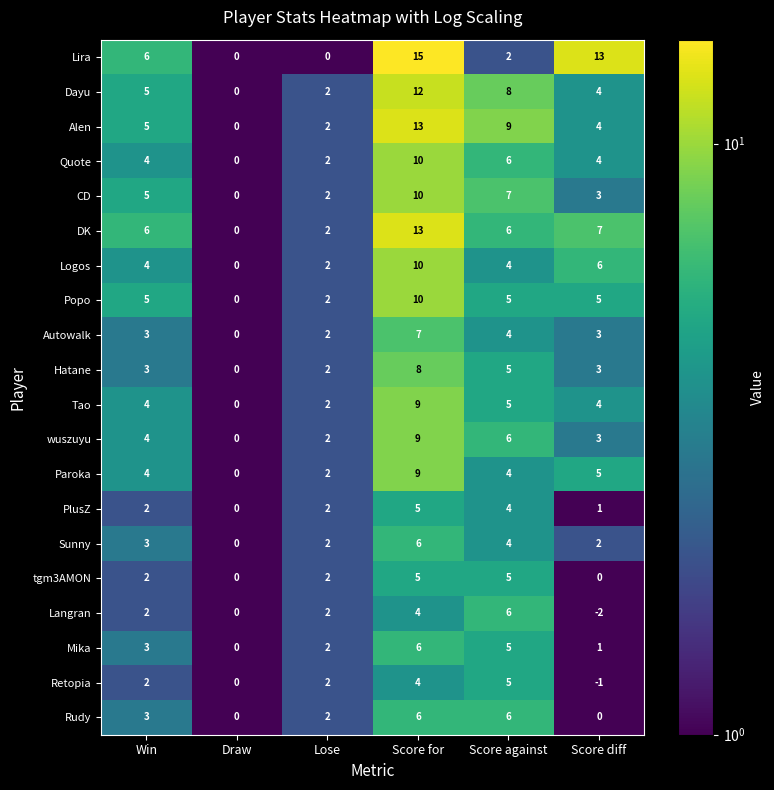

At which category does the chart reach its peak across all series?

Score for